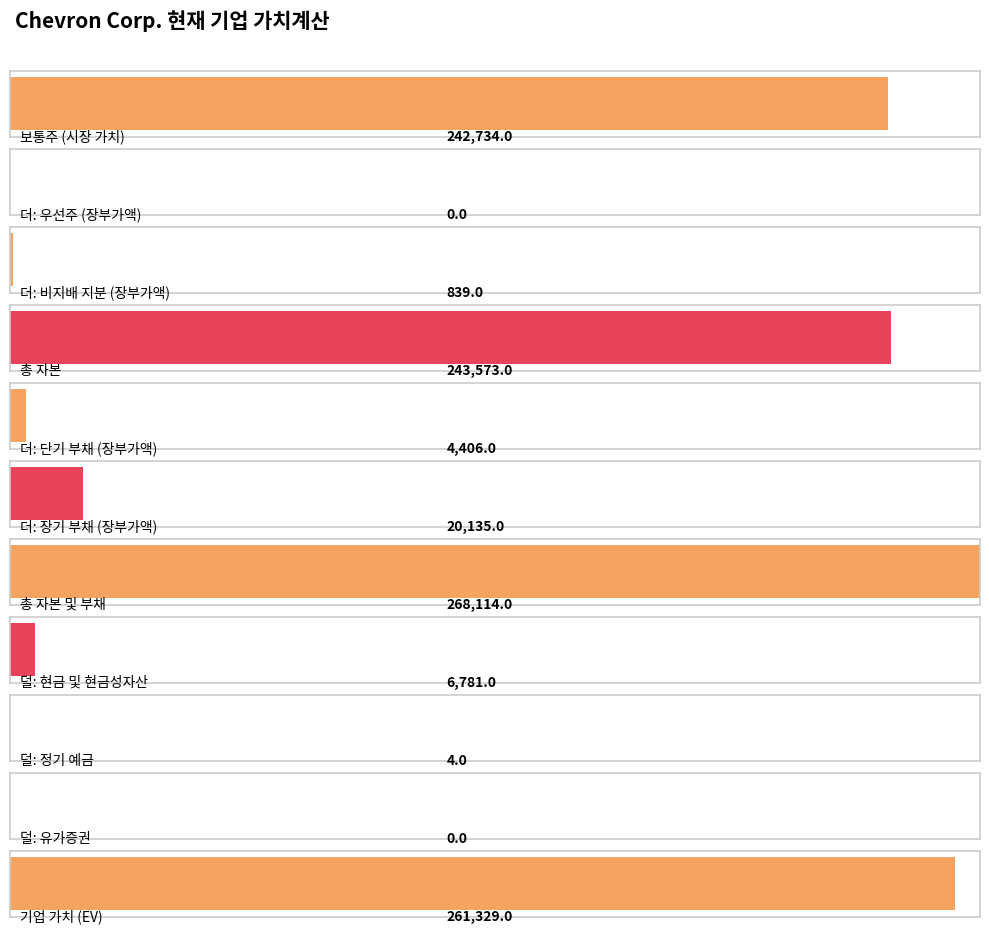

Reading left to right, what are all the values shown in this chart?

242734	0	839	243573	4406	20135	268114	6781	4	0	261329